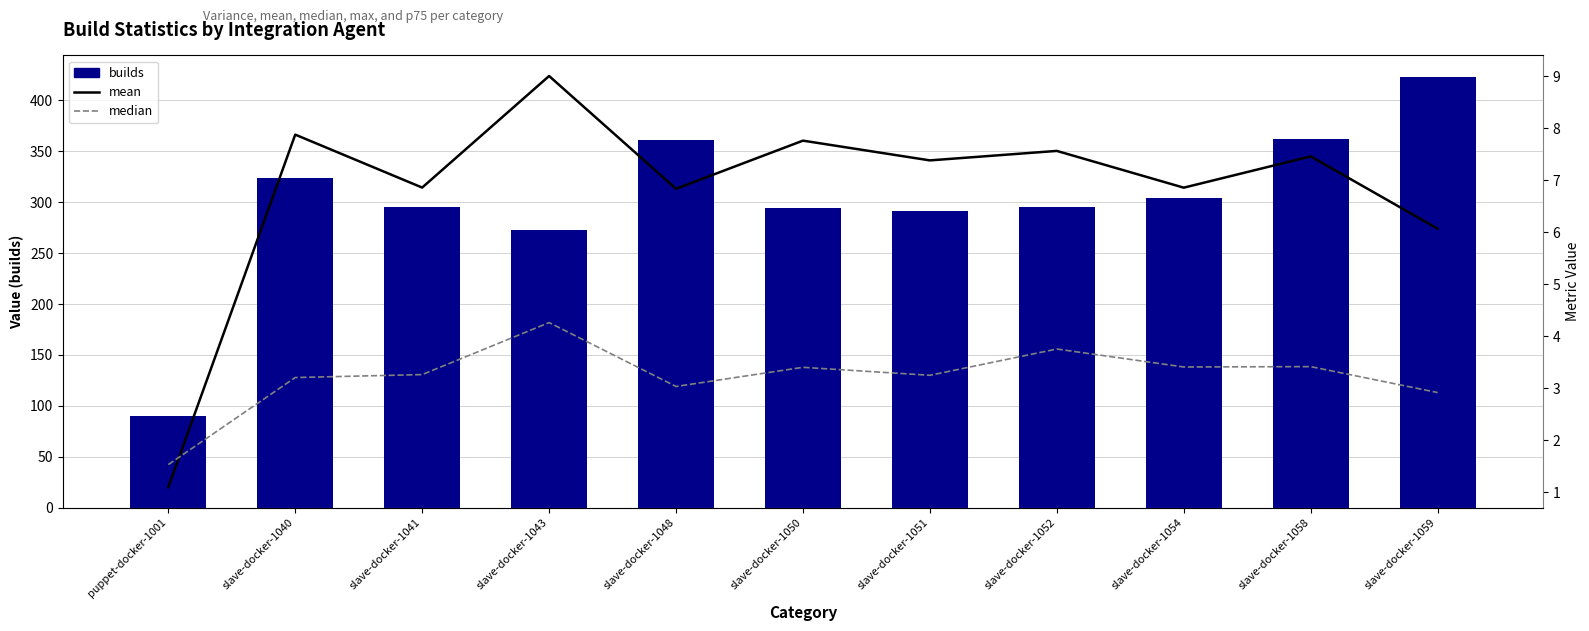

What position from the right is slave-docker-1048?

7